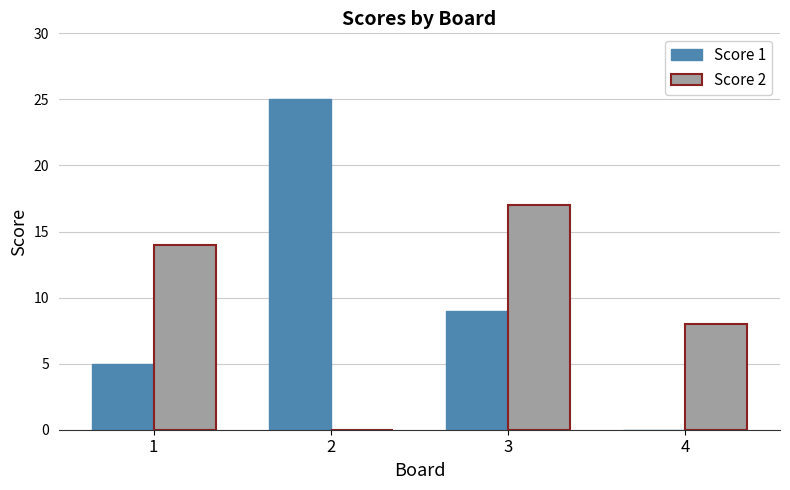

The value of Score 1 at 2 is 15. True or false?

False